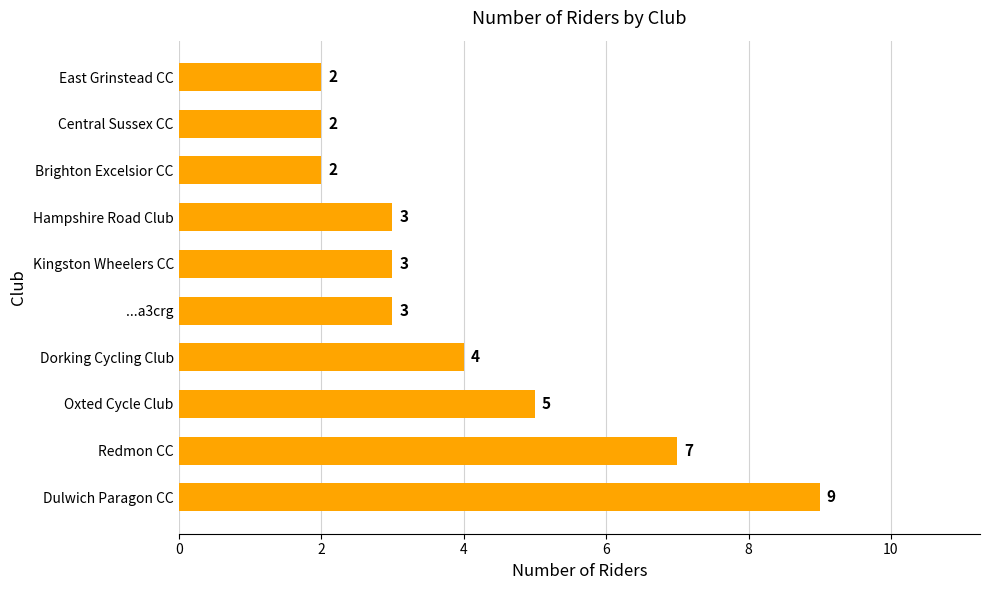

Does the chart contain stacked bars?

No